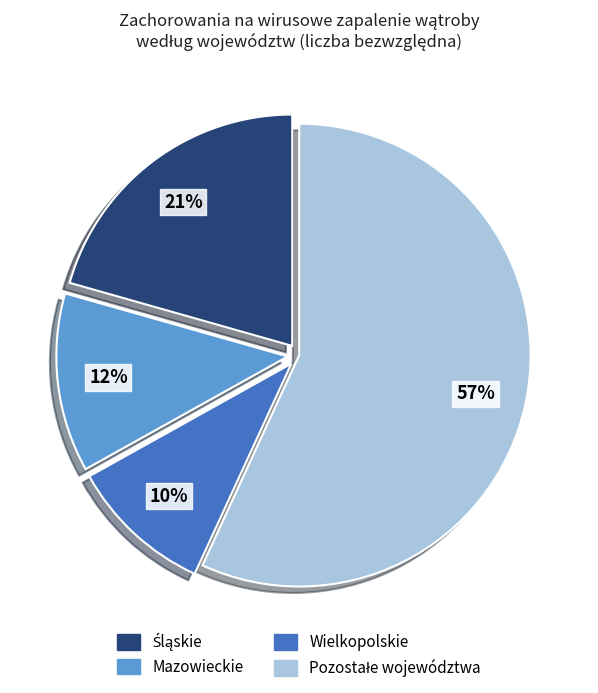

Is there a majority slice in this chart?

Yes